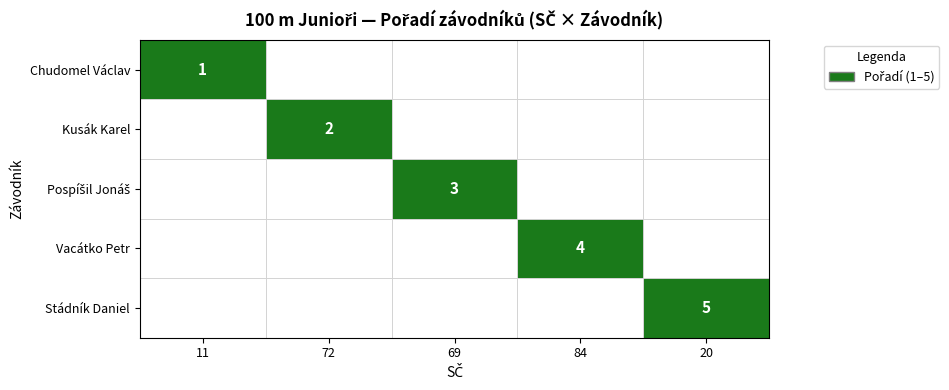

Is it true that Kusák Karel equals 1 at 72?

False